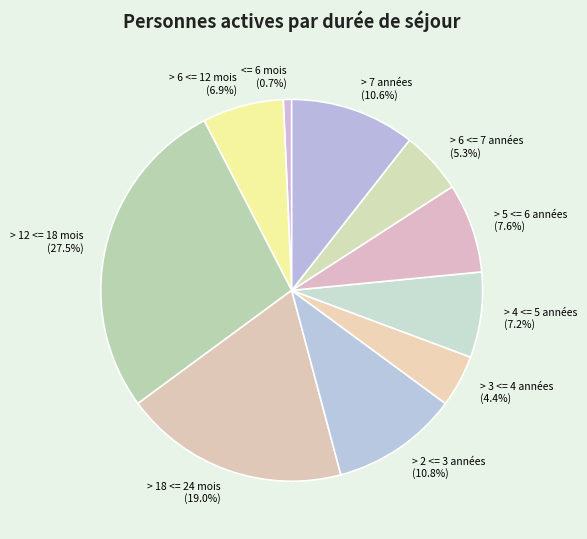

Count the number of slices in the pie.

10